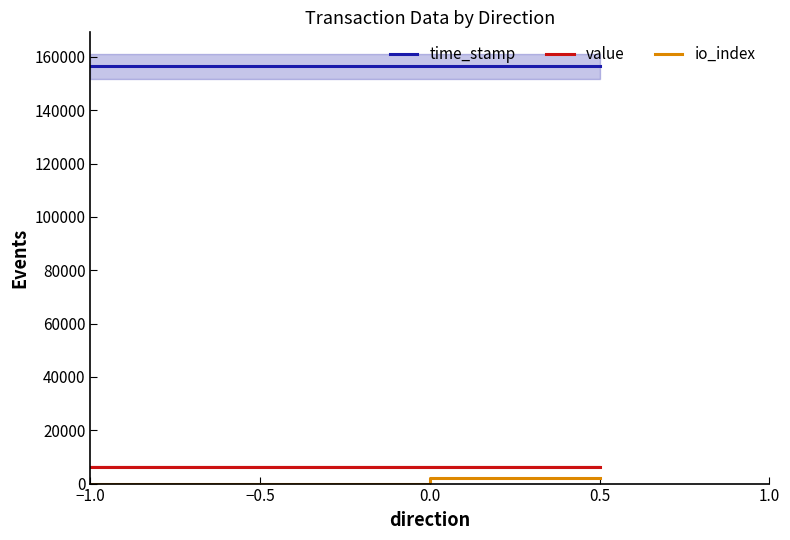

Which category has the lowest value across all series?

−1.0